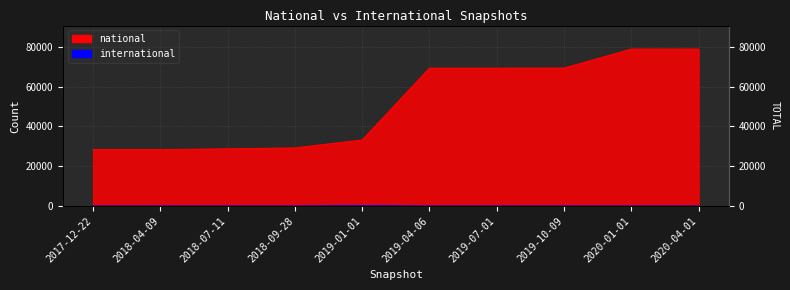

What is the label of the 10th point from the left?

2020-04-01